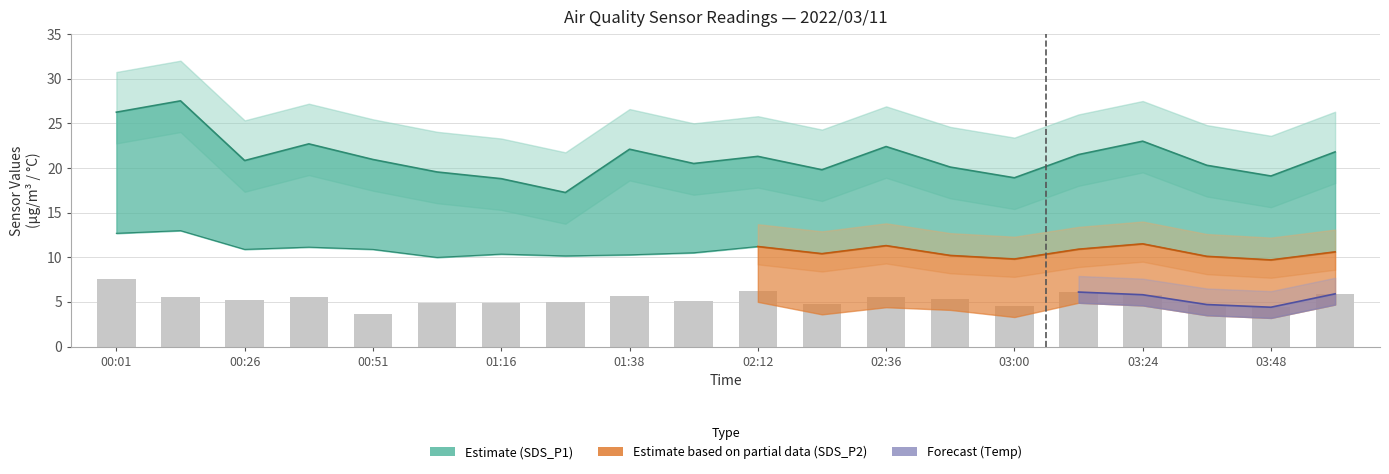

How many groups of bars are there?

20